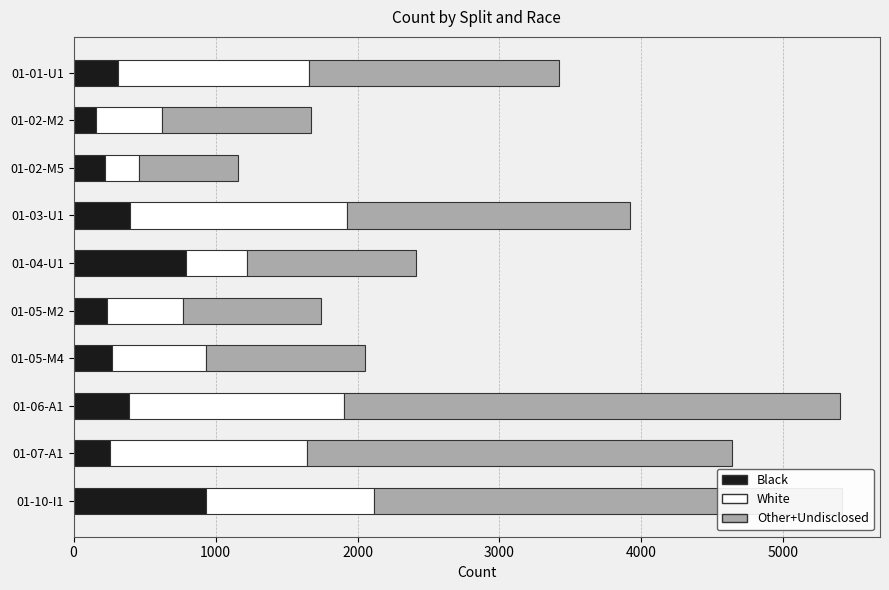

What is the lowest value of the Black series?

161